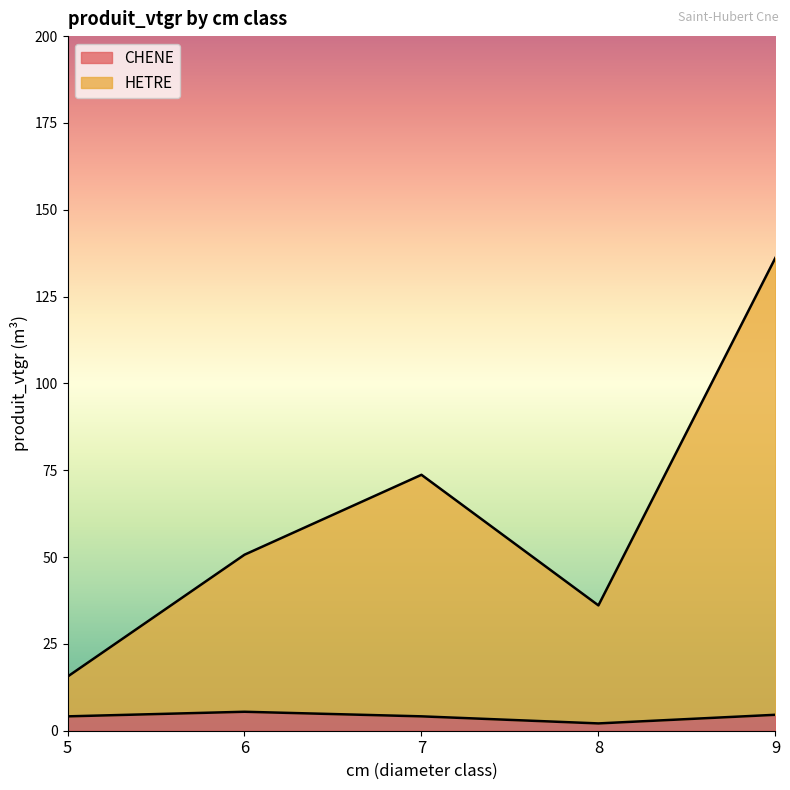

What is the total value across all series at 9?

136.1